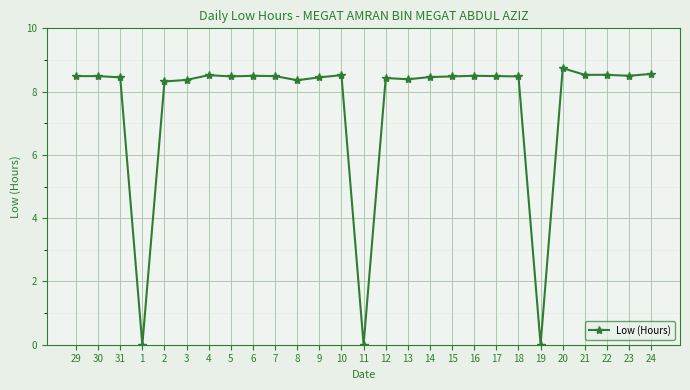

What is the average value?

7.5